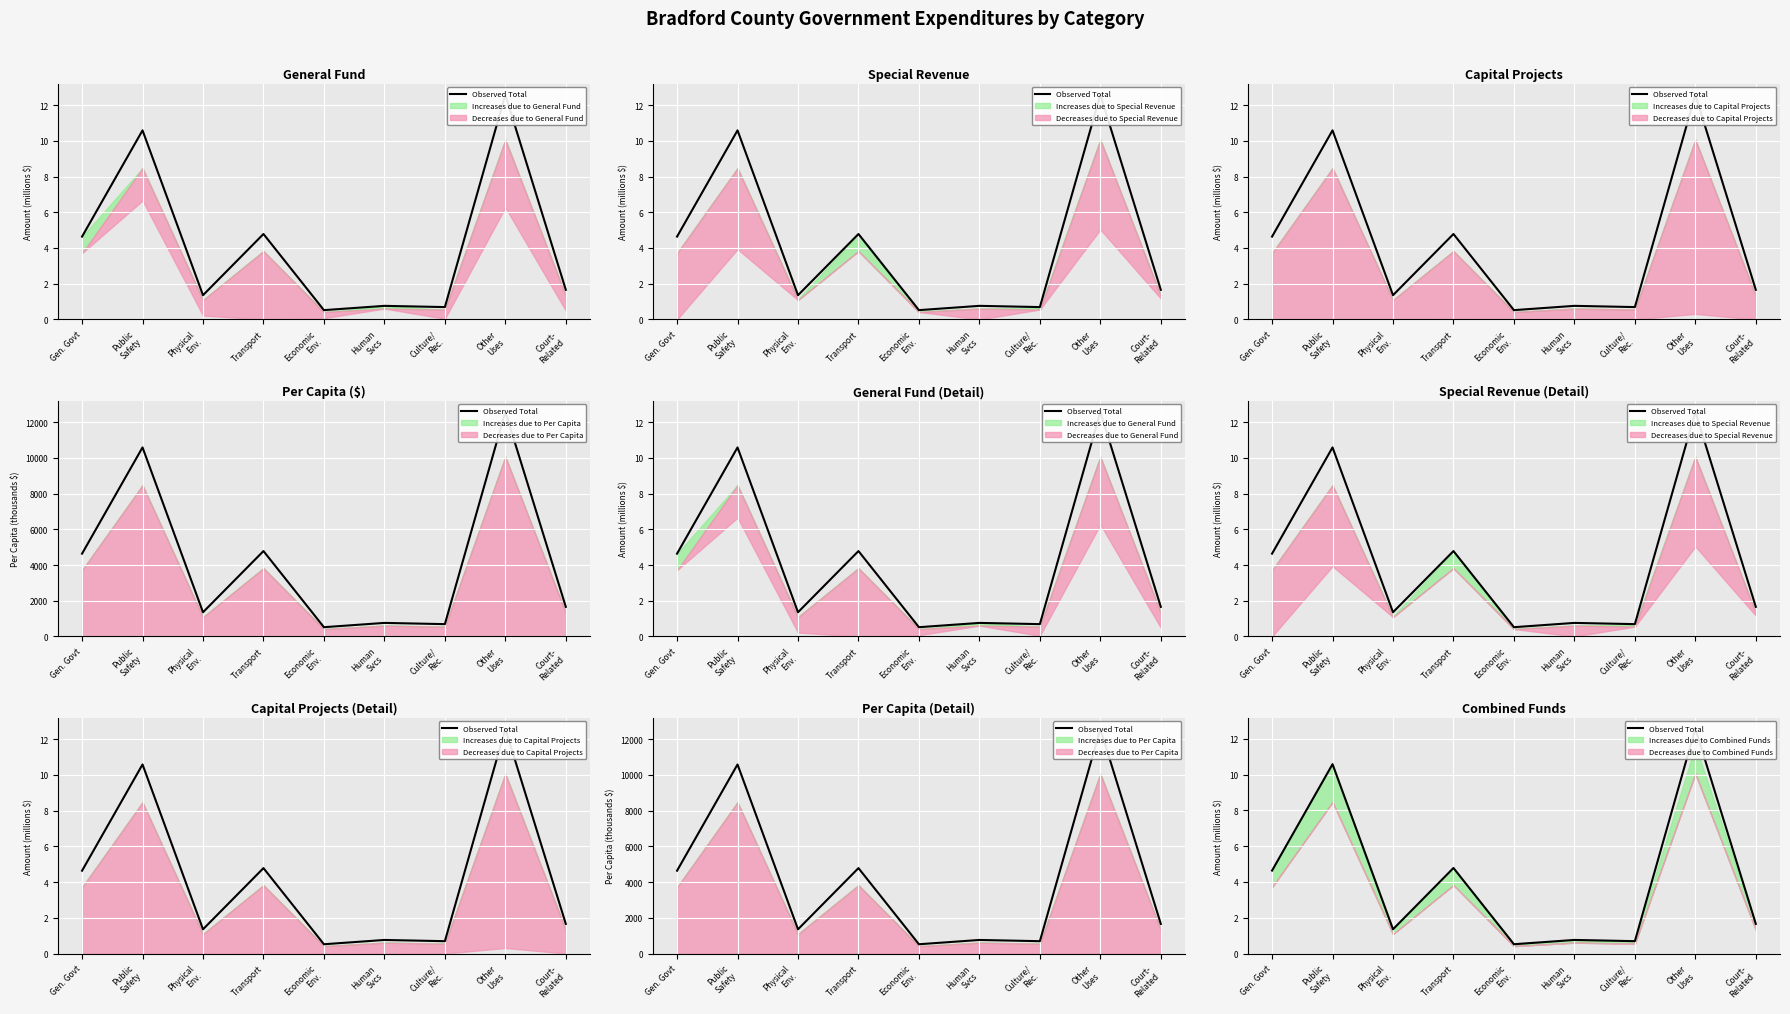

Reading left to right, transcribe all the data shown in this chart.

Gen. Govt=4.6	Public
Safety=10.6	Physical
Env.=1.4	Transport=4.8	Economic
Env.=0.5	Human
Svcs=0.8	Culture/
Rec.=0.7	Other
Uses=12.6	Court-
Related=1.7